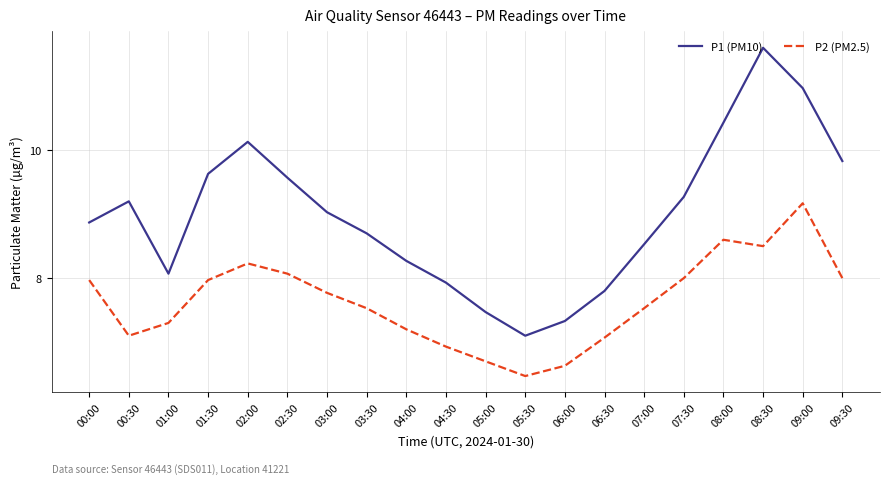

Which category has the highest value across all series?

08:30